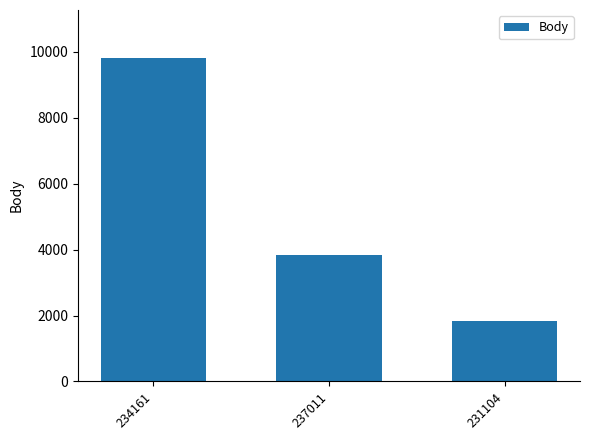

Read the value at 237011, to the nearest 10.

3840